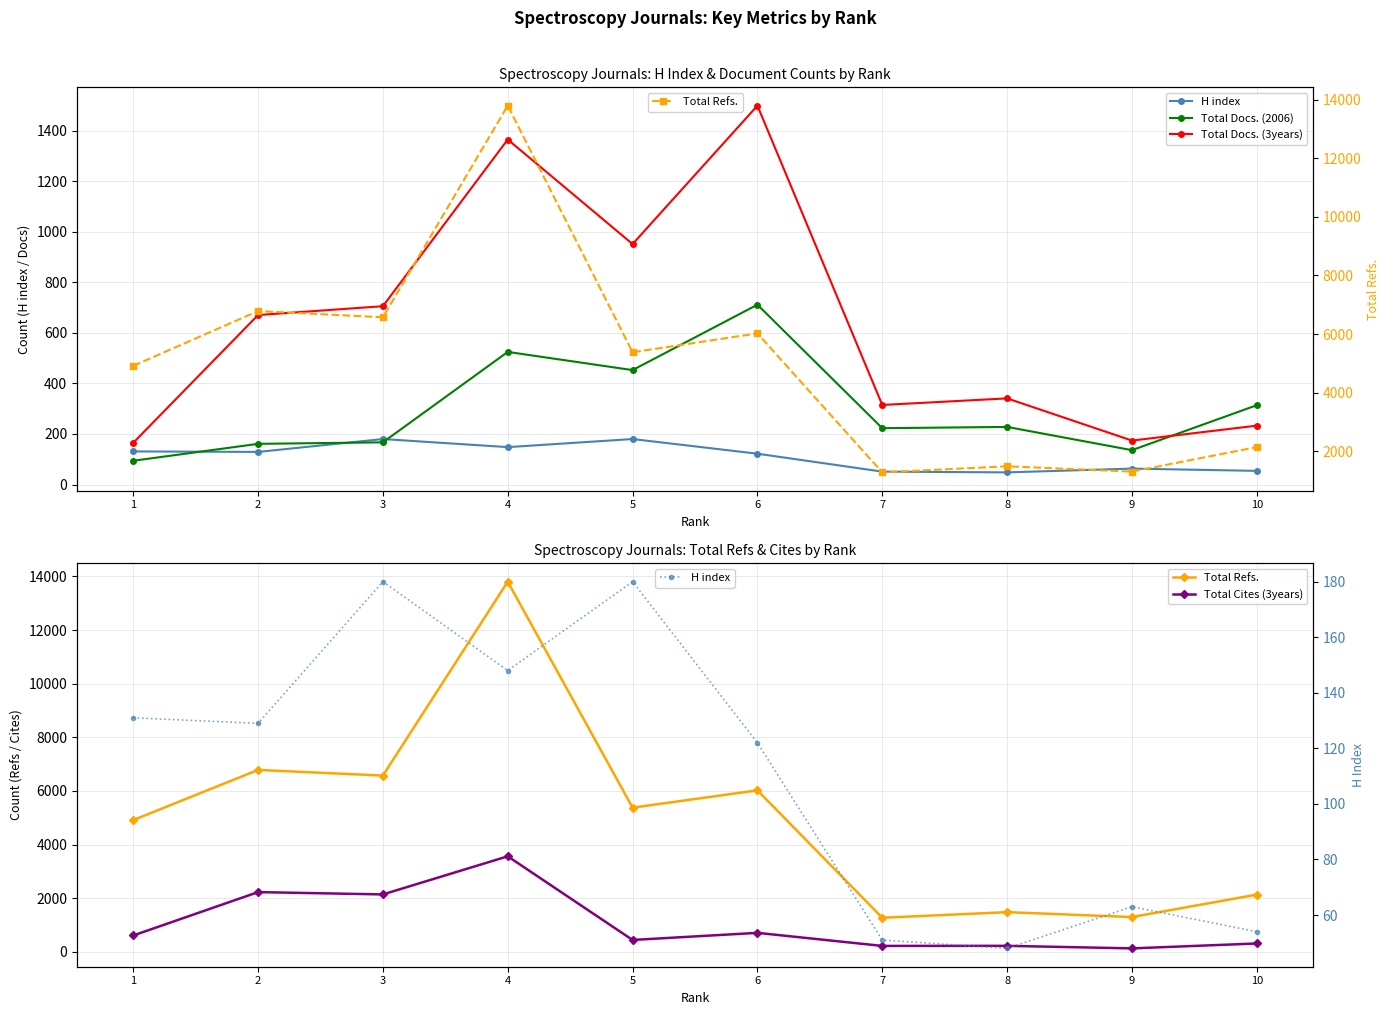

What are all the series names shown in the legend?

H index, Total Docs. (2006), Total Docs. (3years), Total Refs., Total Cites (3years)